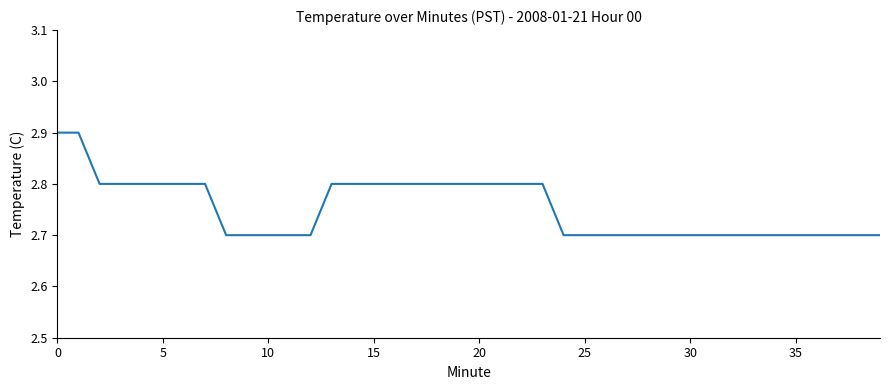

How many lines are shown in the chart?

1